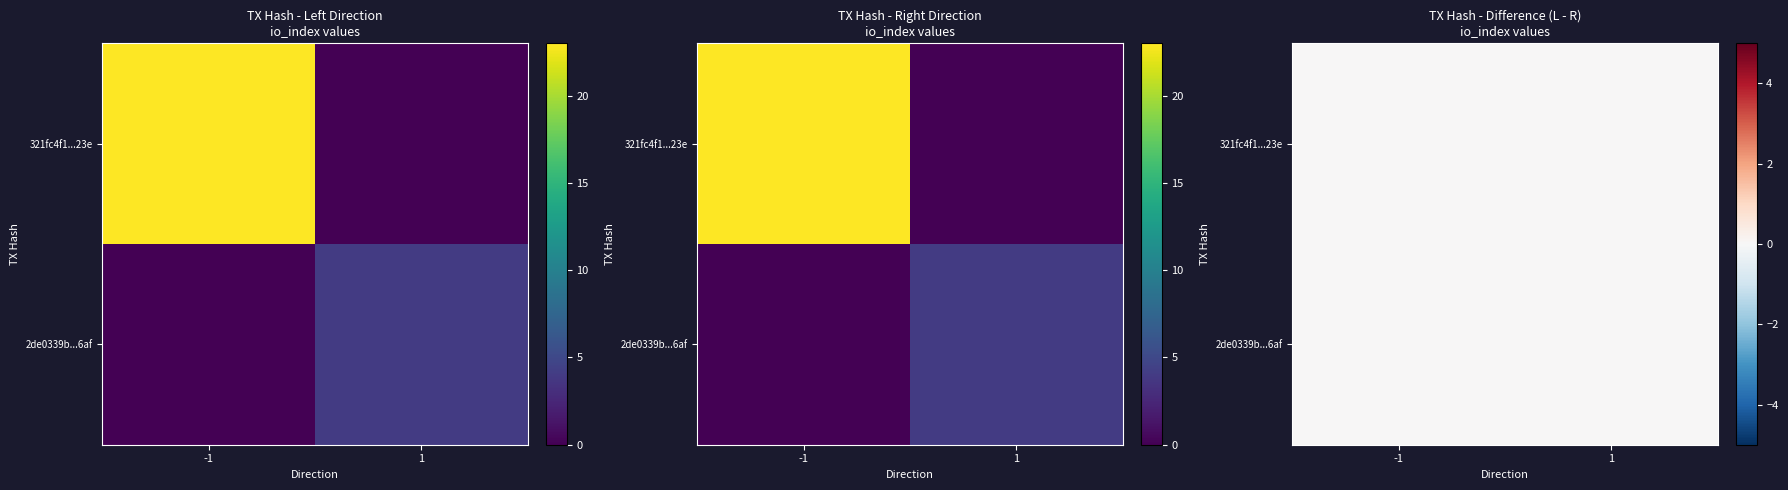

What is the sum of the 321fc4f1da8f8ffe3cb1f677c8108ad6e43723e values at direction and io_index?

22